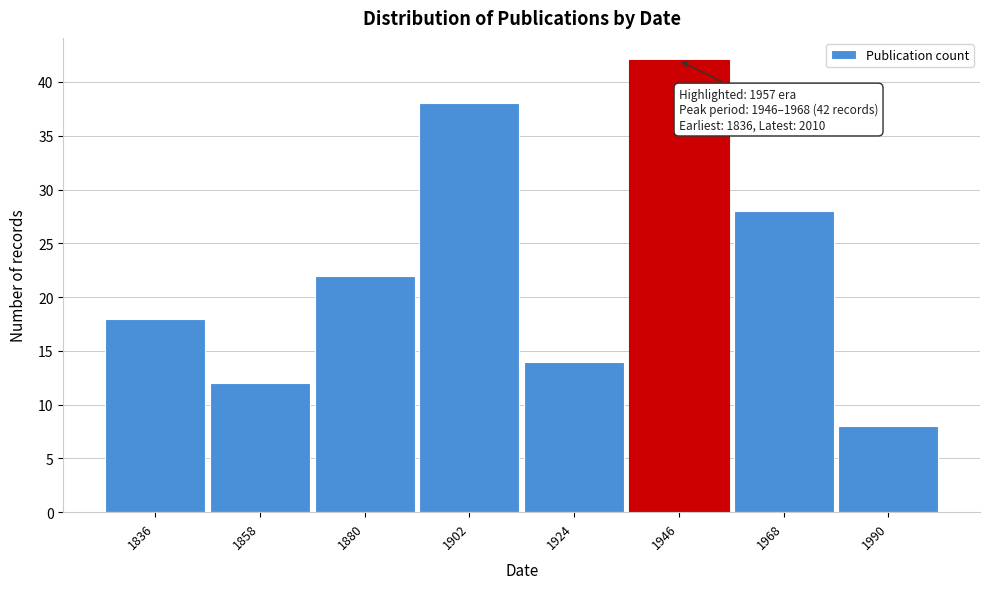

Reading left to right, transcribe all the data shown in this chart.

1836=18	1858=12	1880=22	1902=38	1924=14	1946=42	1968=28	1990=8